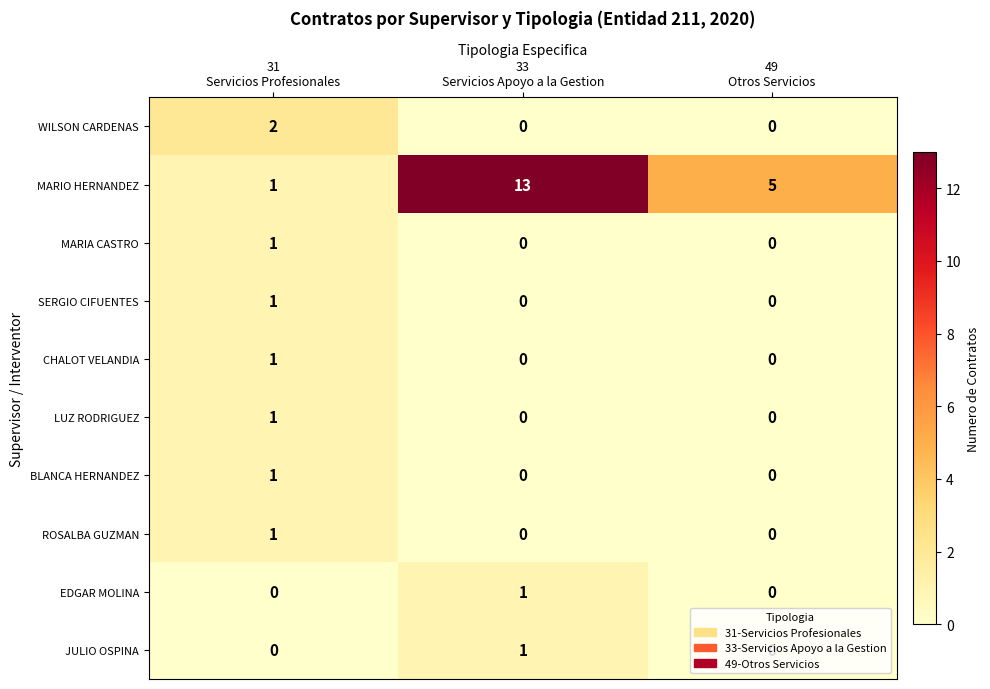

Count the MARIA CASTRO values in the range 0 to 1.

3